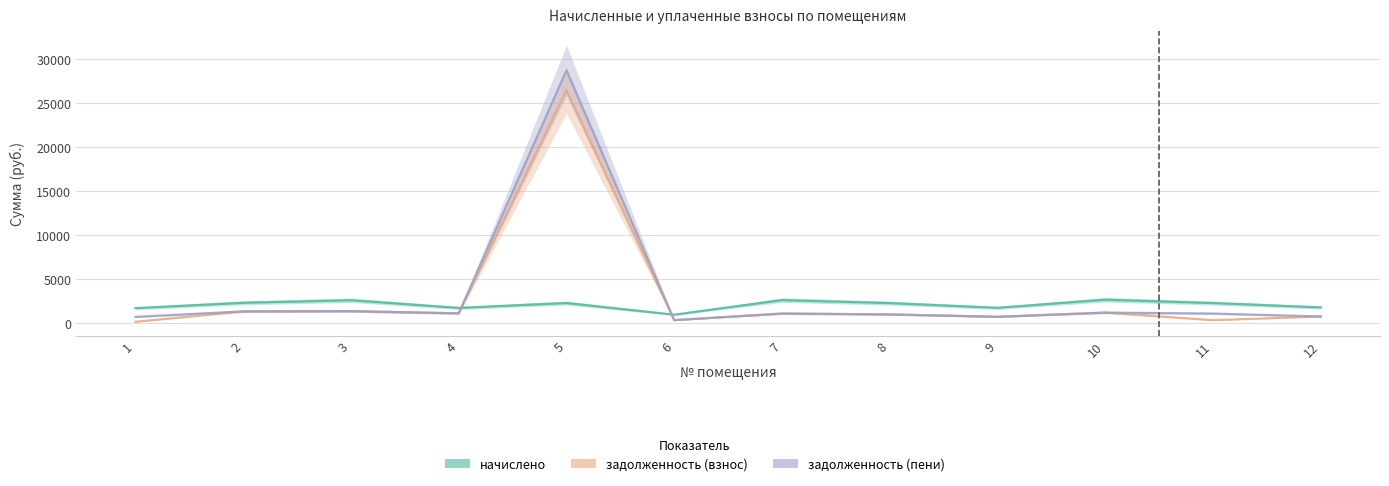

How many lines are shown in the chart?

3